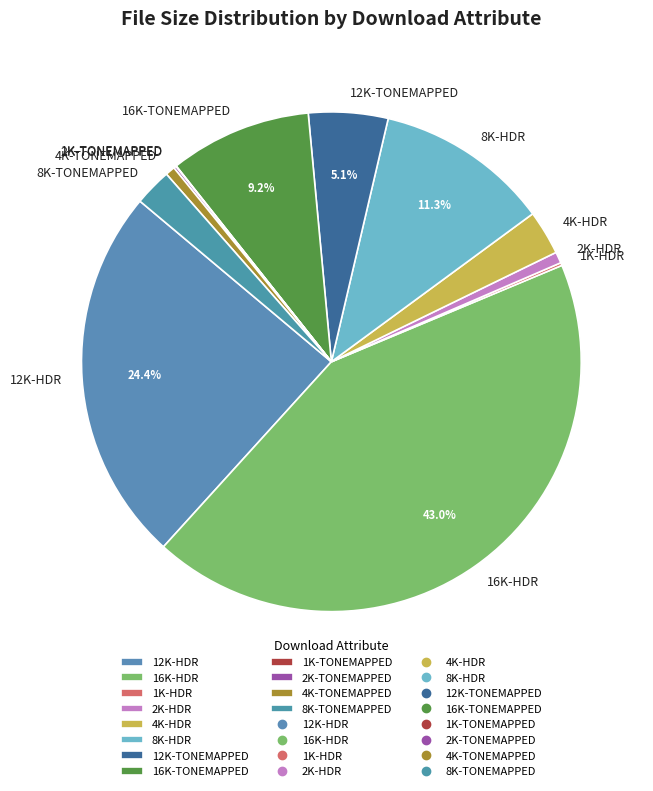

Does 12K-HDR account for over 50% of the chart?

No